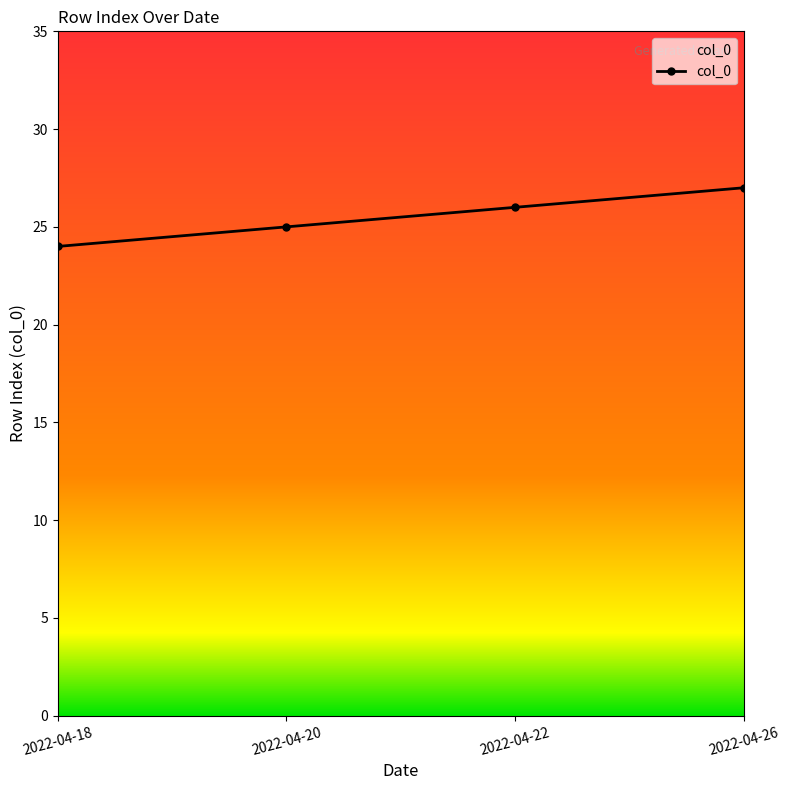

How many values are below 26?

2